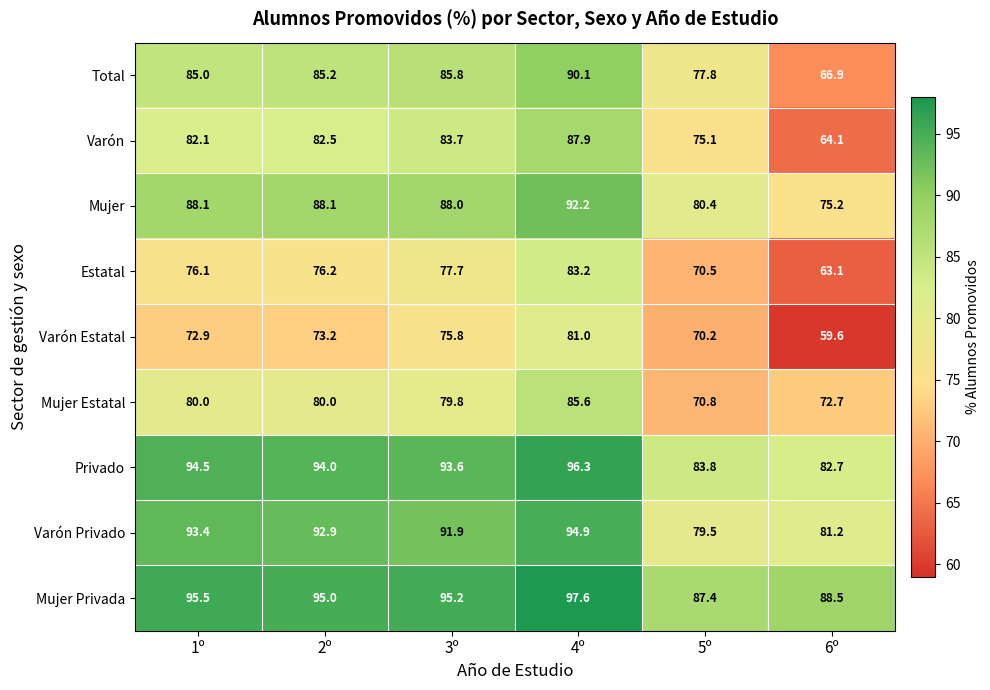

What is the difference between the second highest and second lowest values in the Mujer series?

7.7